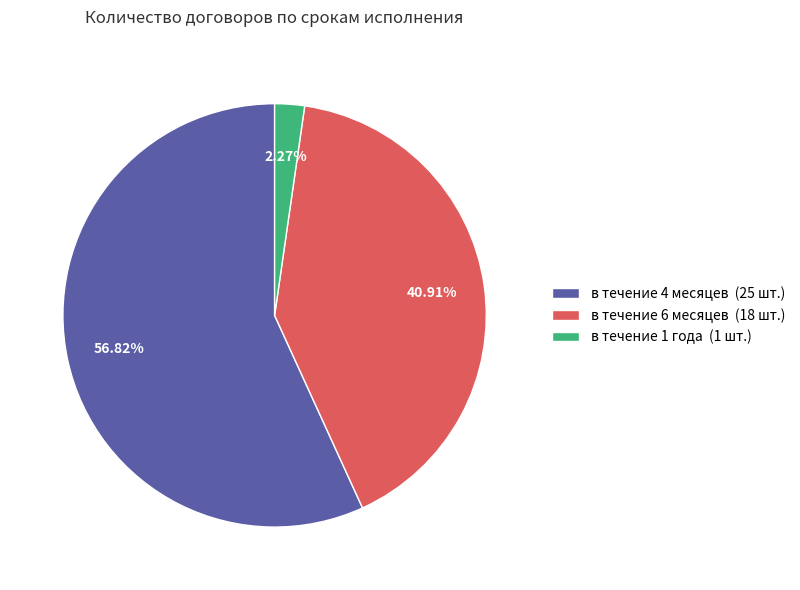

Which category has the smallest portion of the pie?

в течение 1 года